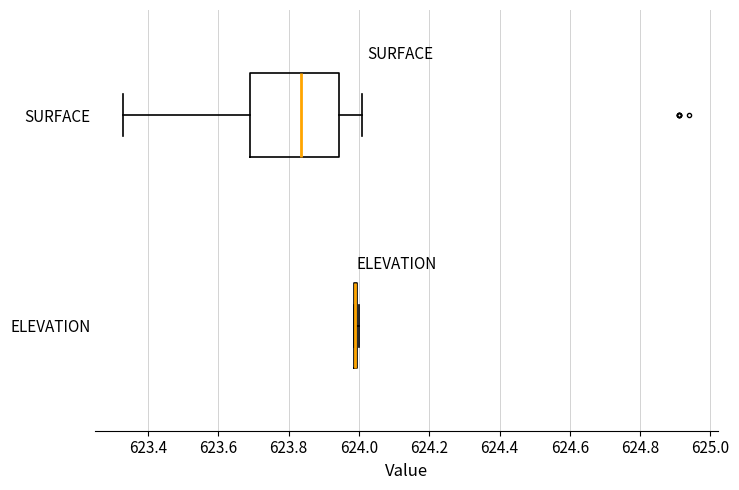

Reading bottom to top, read every box against the x-axis: the position of its median line, the range the box covers, and the ends of its whiskers. The values are not printed on the chart, so give them approximately, as read against the axis.

ELEVATION: box collapsed to a line at 623.98, whiskers 623.98 to 624.00
SURFACE: median 623.84, box 623.70 to 623.94, whiskers 623.34 to 624.02